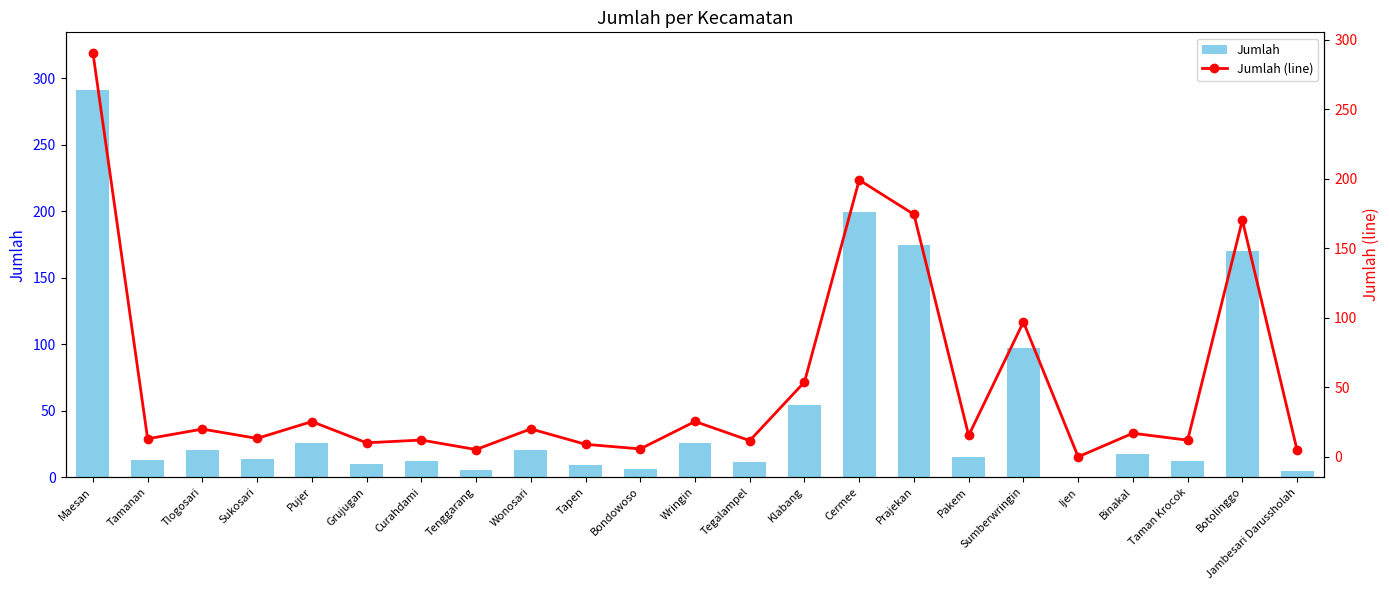

What is the sum of the Jumlah (line) values at Ijen and Sukosari?

13.3